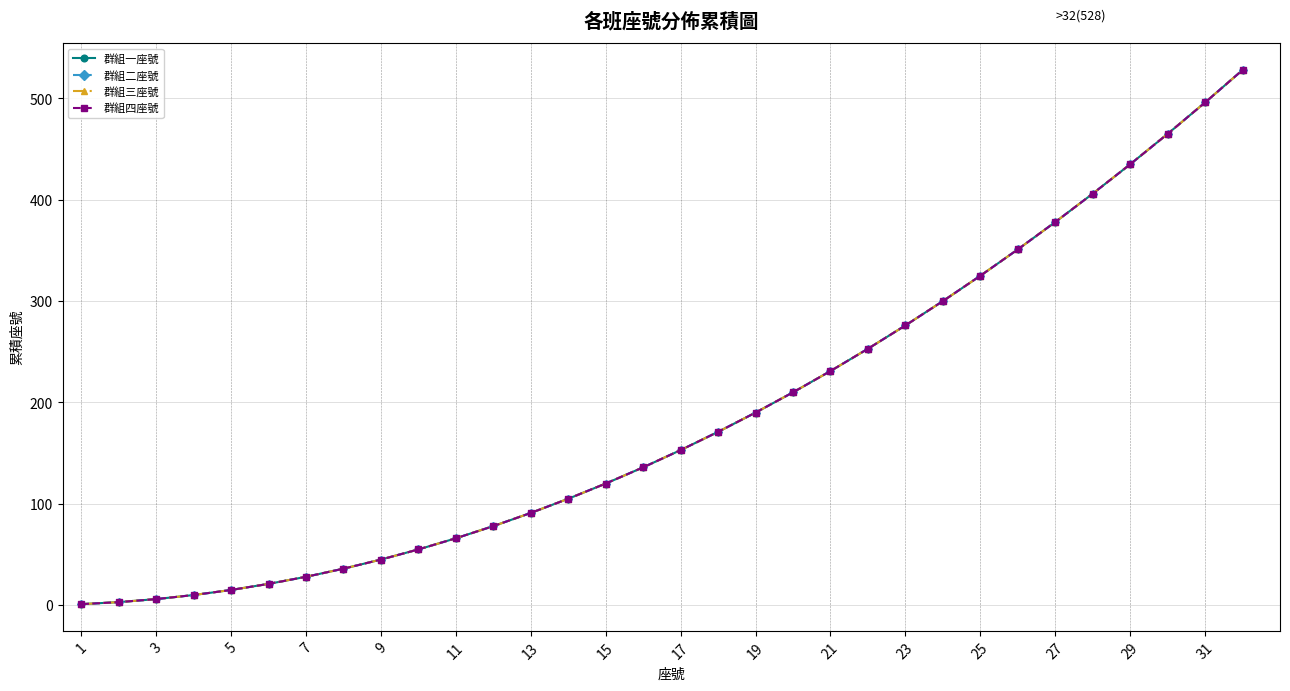

Does the chart have visible grid lines?

Yes